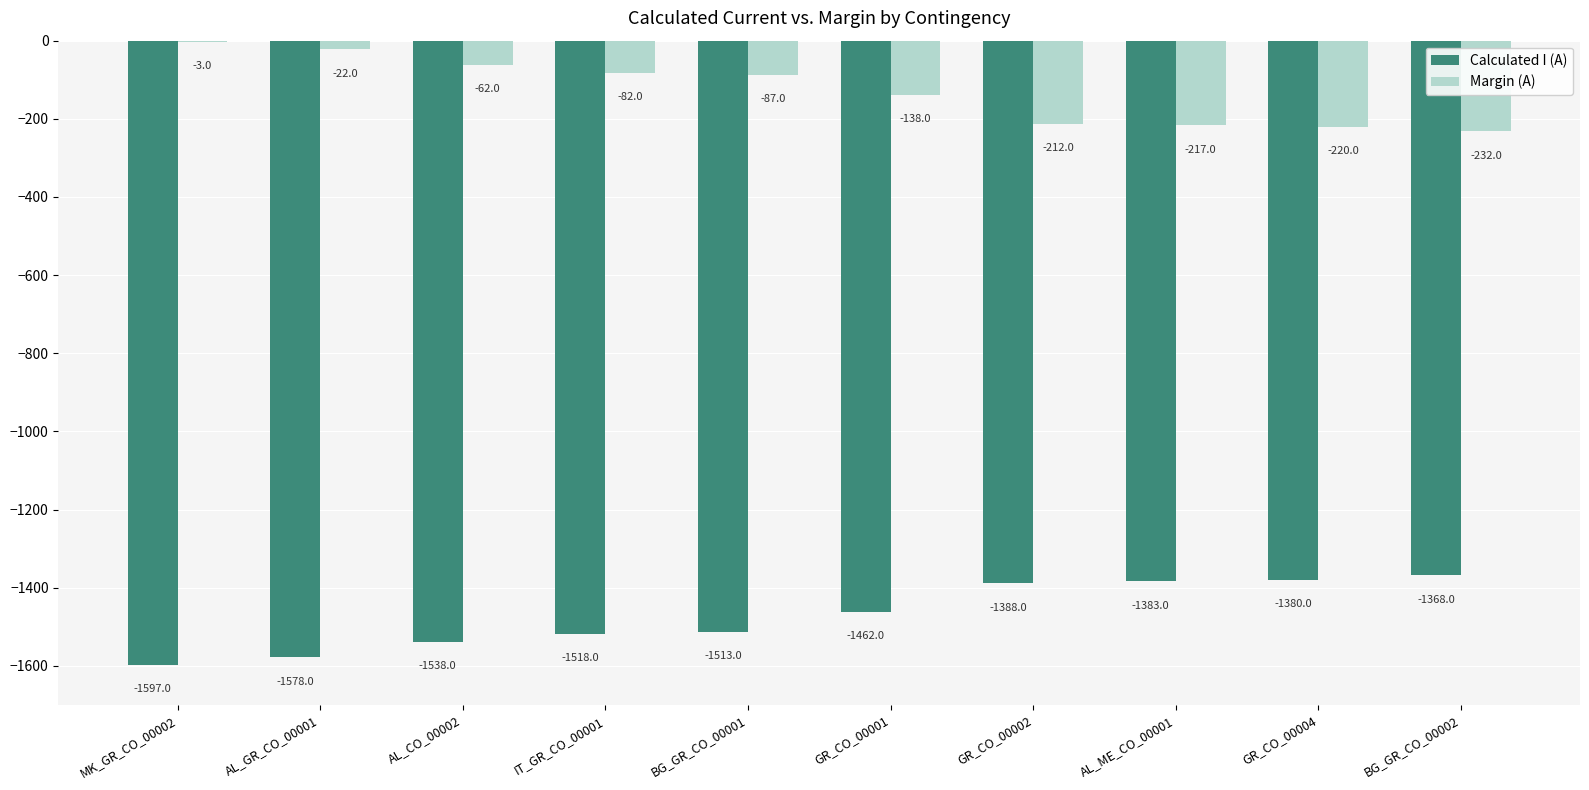

Where does the Margin (A) series first go above -87?

MK_GR_CO_00002